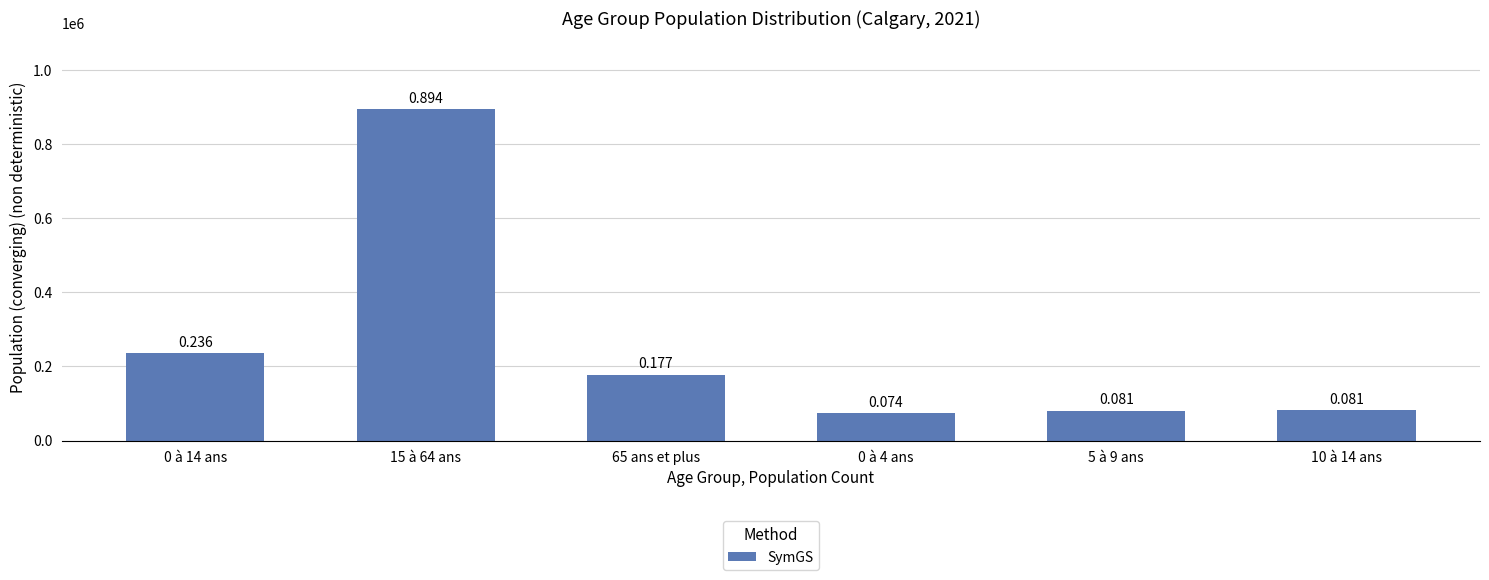

How many bars are there in total?

6